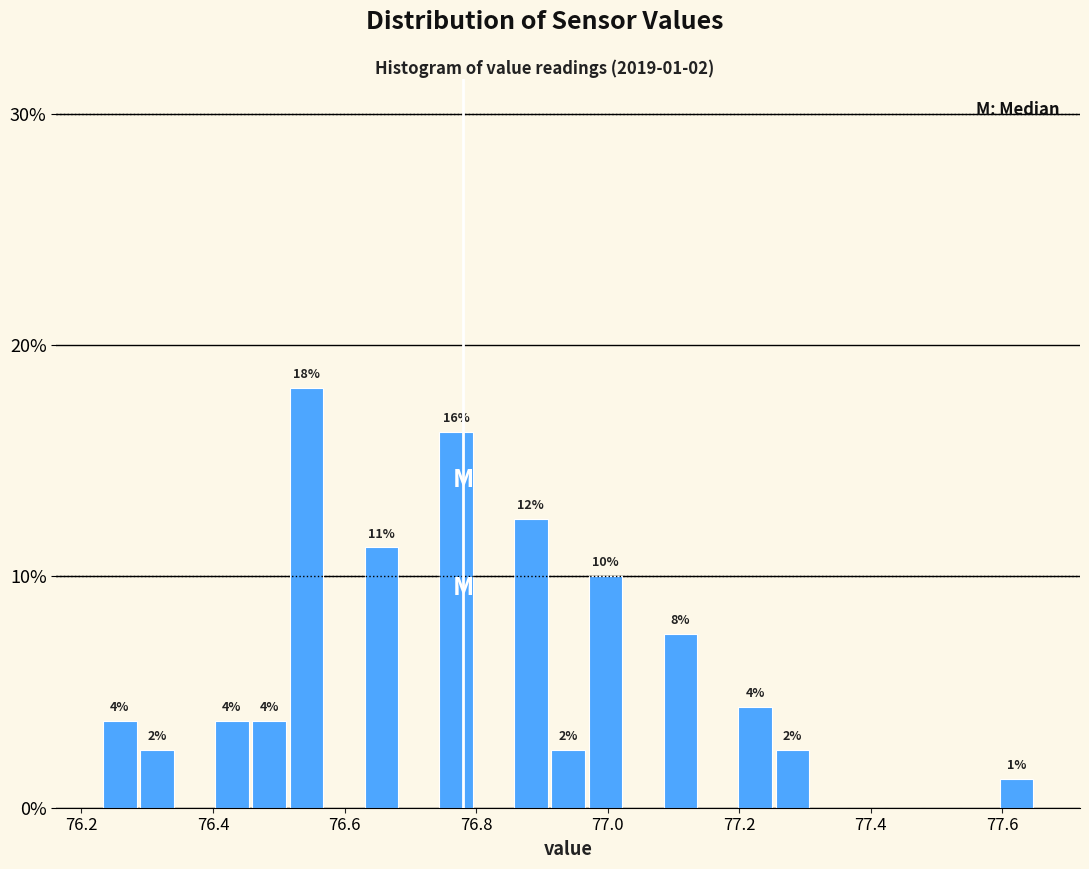

Read against the x-axis, roughly where is the centre of the tallest bar?

76.54